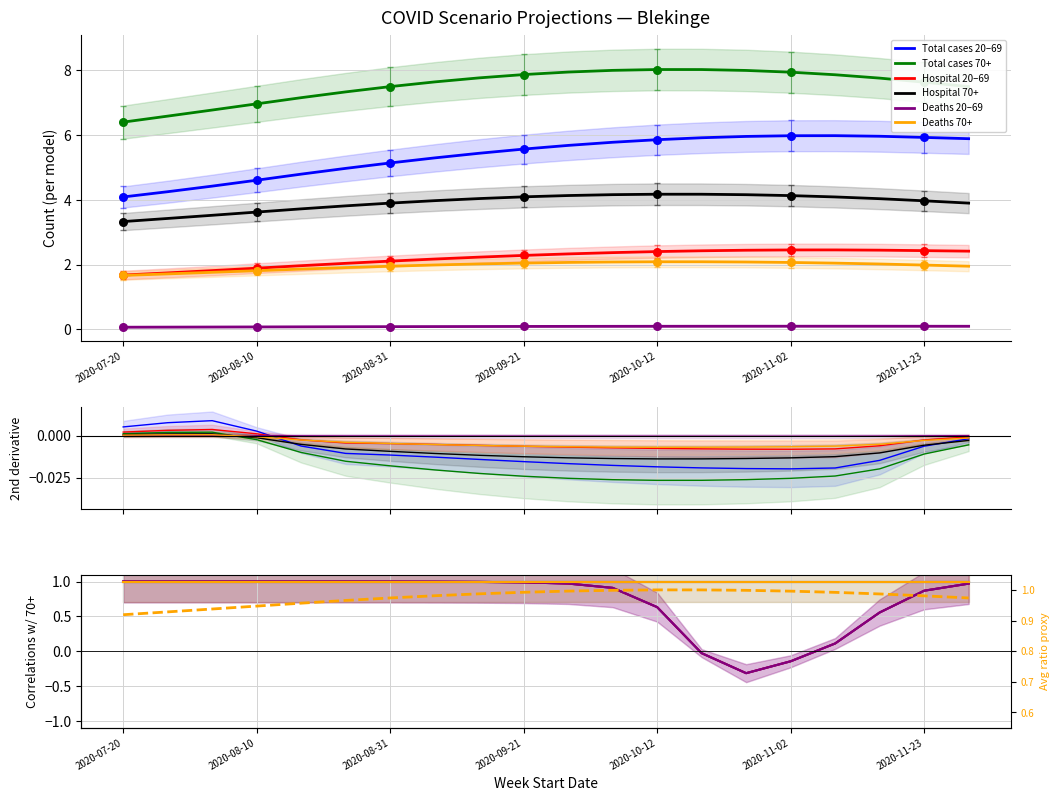

Which series has the largest Y range (max minus min)?

Antal_20_69